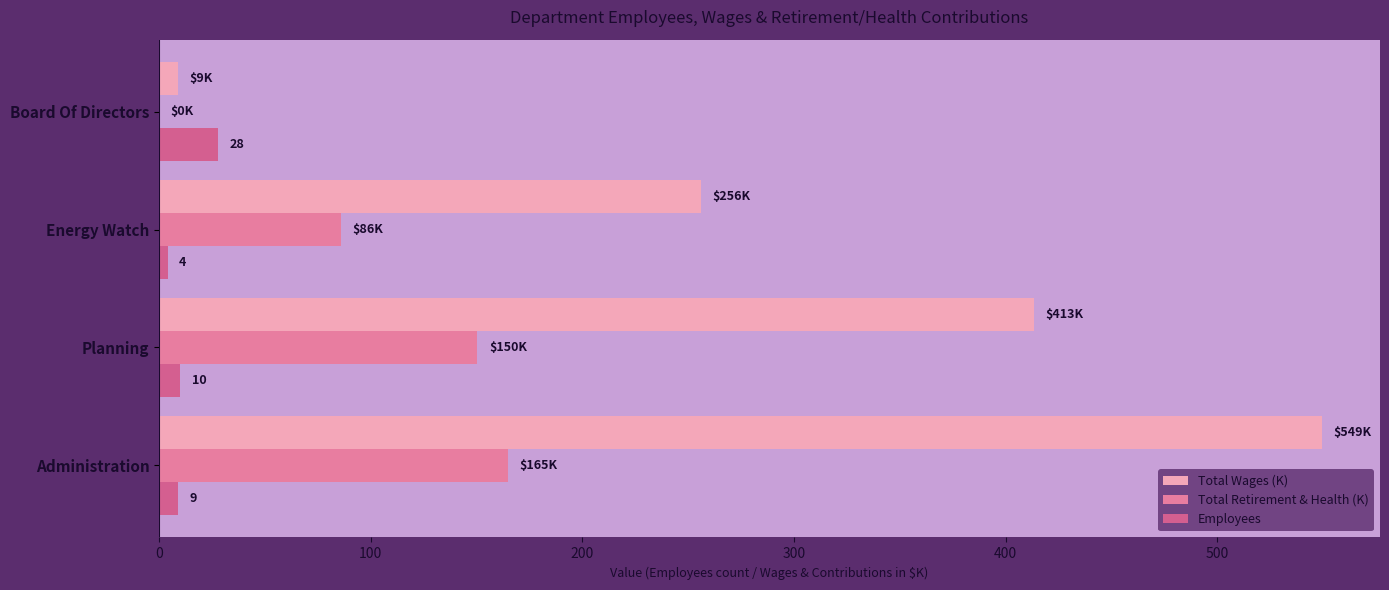

Reading left to right, extract all data points from this chart.

Total Wages (K): 549.4	413.3	255.8	8.8
Total Retirement & Health (K): 164.6	150.4	85.8	0.0
Employees: 9.0	10.0	4.0	28.0